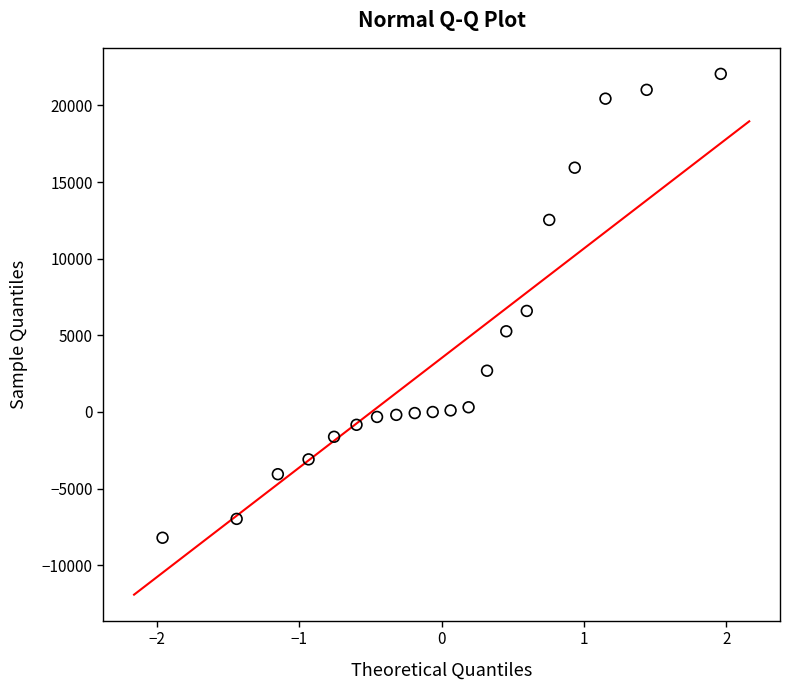

What is the range of X values (max minus min)?

3.9